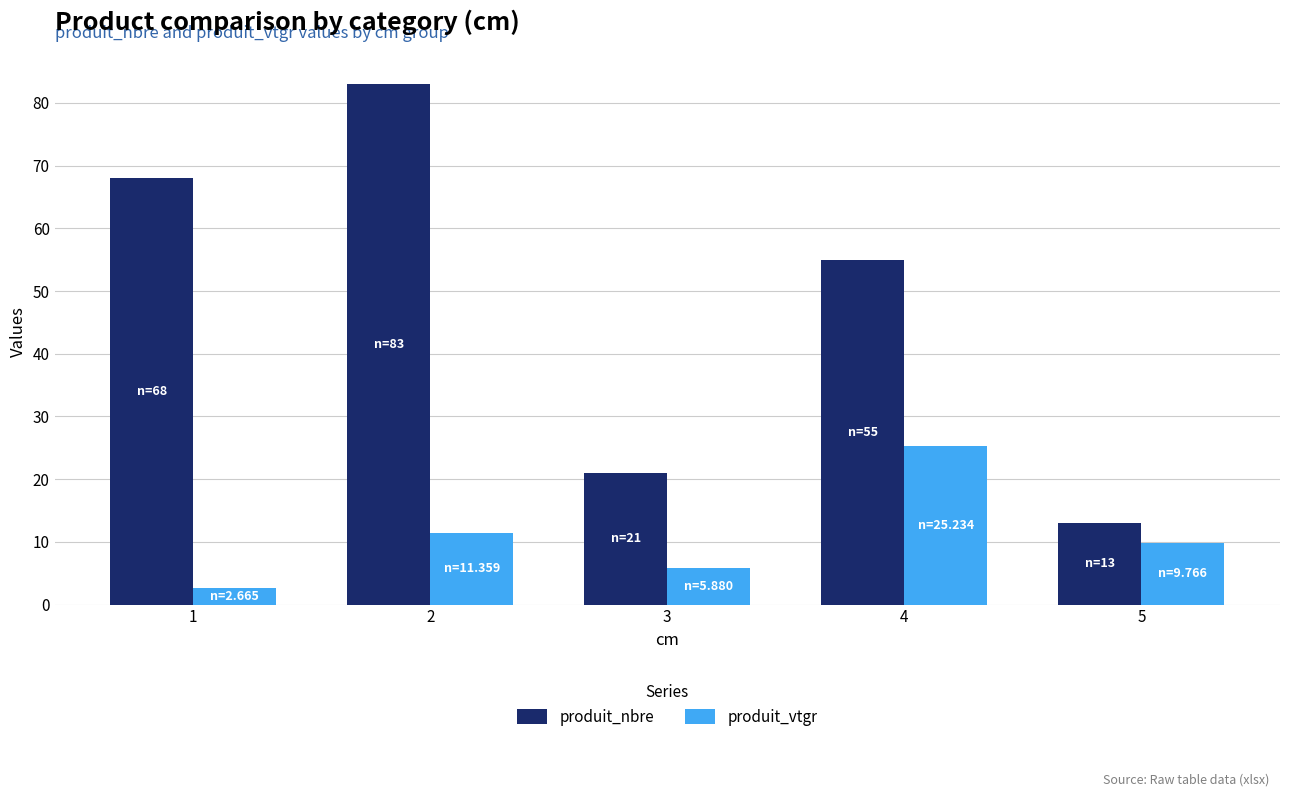

Reading right to left, extract all data points from this chart.

produit_nbre: 13.0	55.0	21.0	83.0	68.0
produit_vtgr: 9.8	25.2	5.9	11.4	2.7